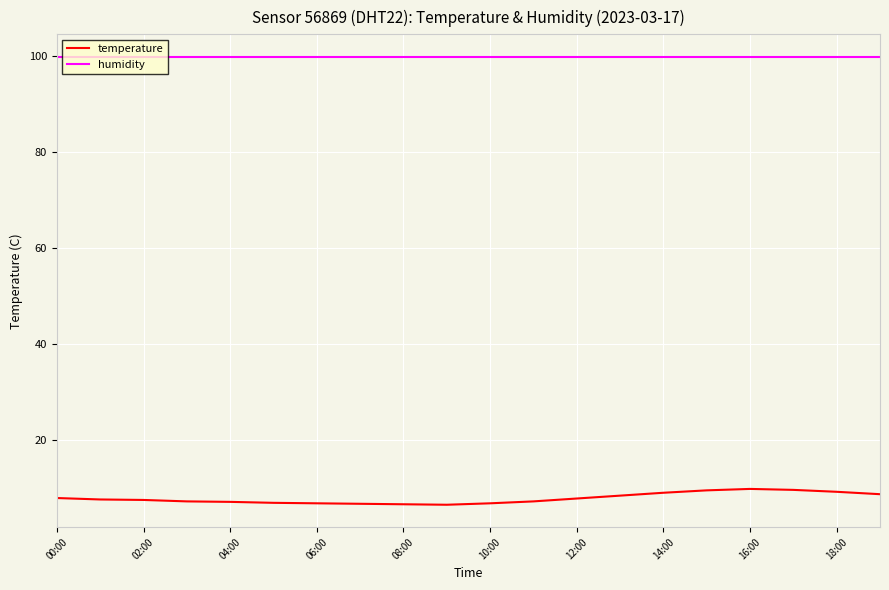

Which series has the largest total across all categories?

humidity